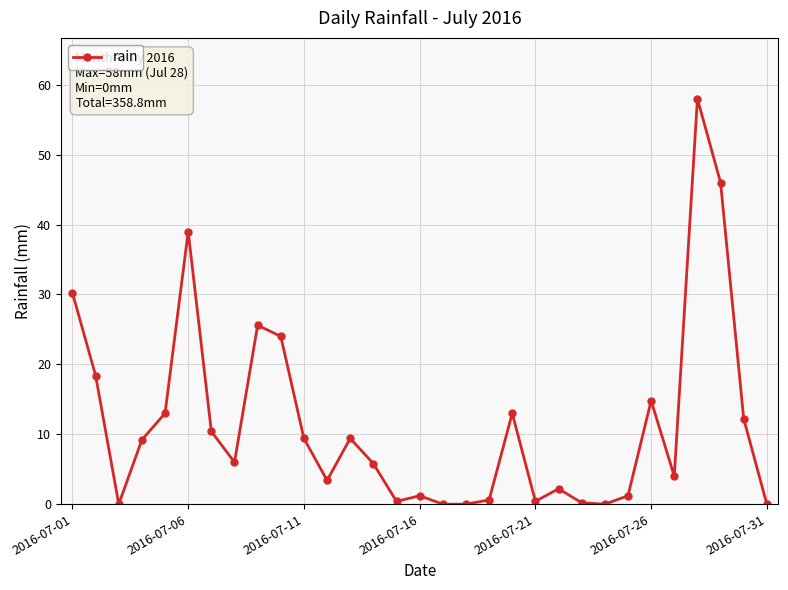

How many distinct data groups are displayed?

1